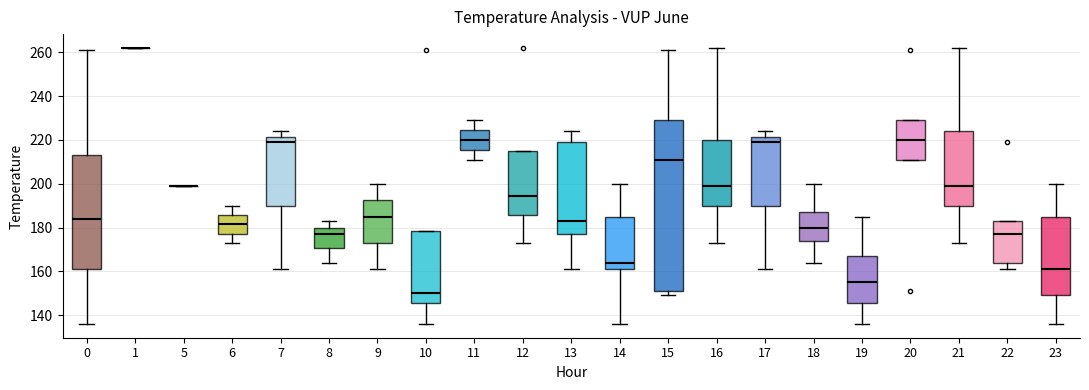

Comparing the boxes themselves (not the whiskers), which one is the tallest?

15